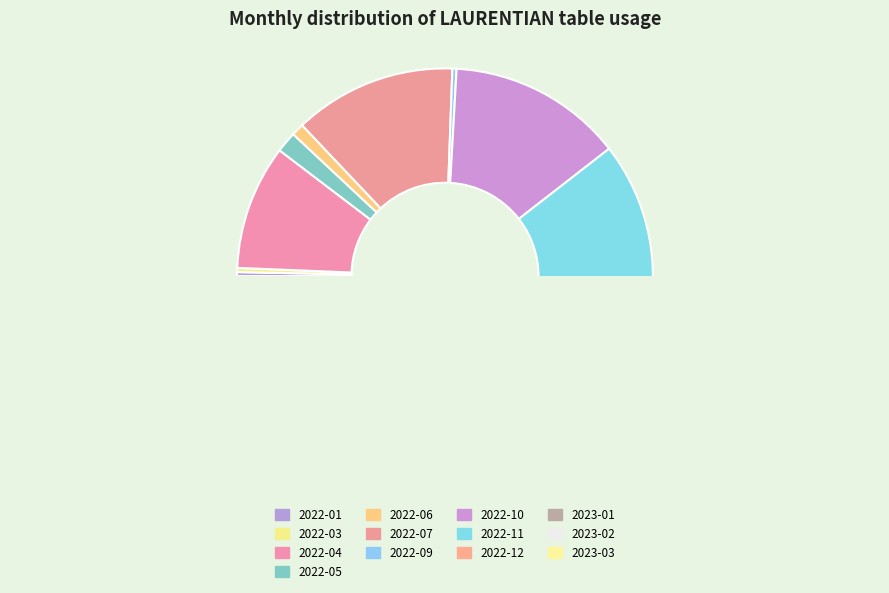

The 2022-09 slice represents 1% of the pie. True or false?

False